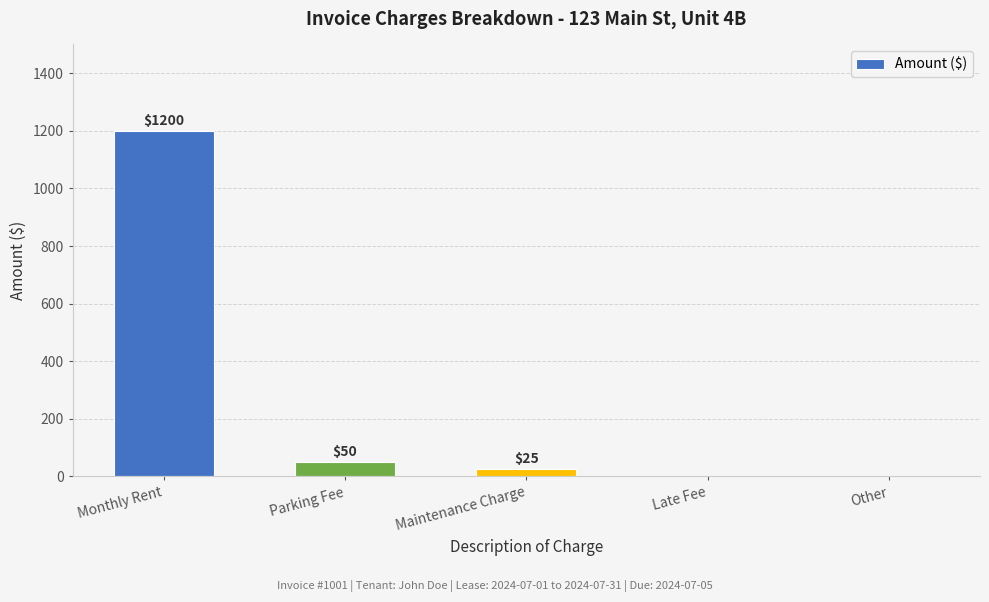

Reading right to left, what are all the values shown in this chart?

0	0	25	50	1200